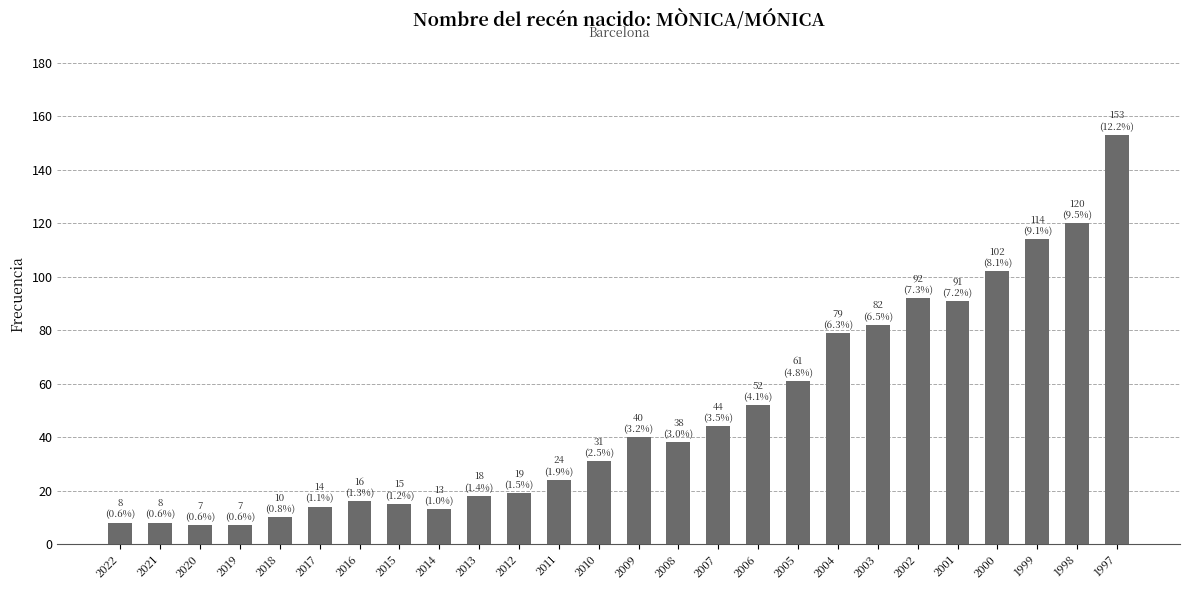

Between 2007 and 2012, which is larger?

2007